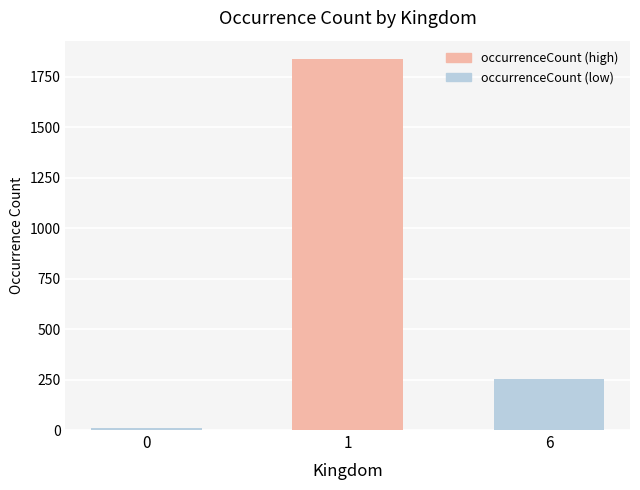

Where does the data first go above 252?

1